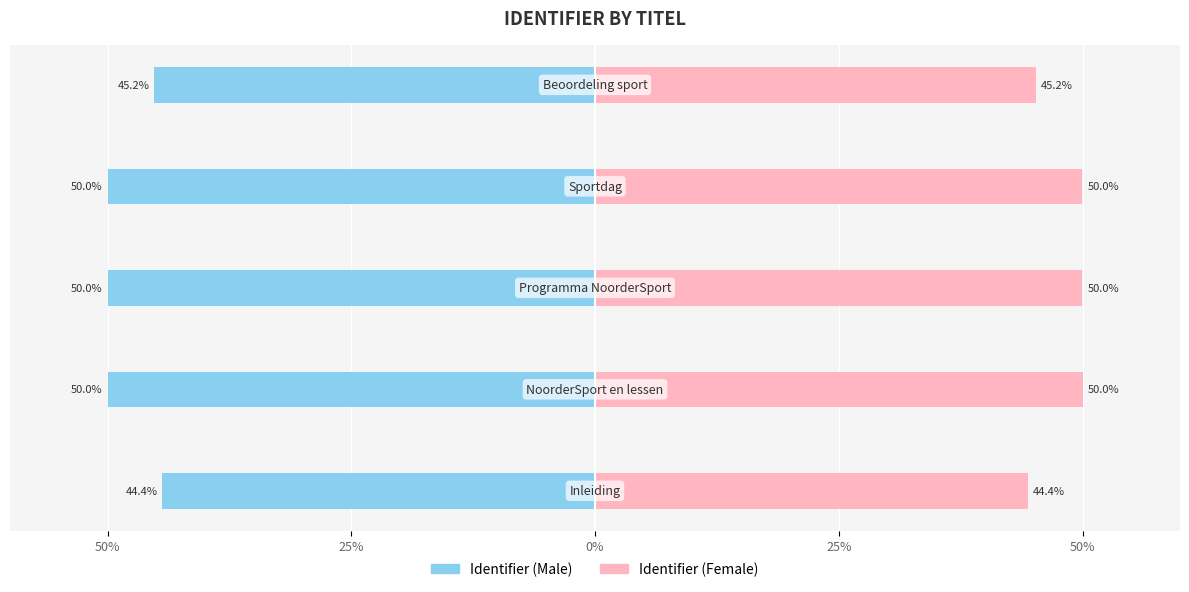

Which series has the largest total across all categories?

Identifier (Female)